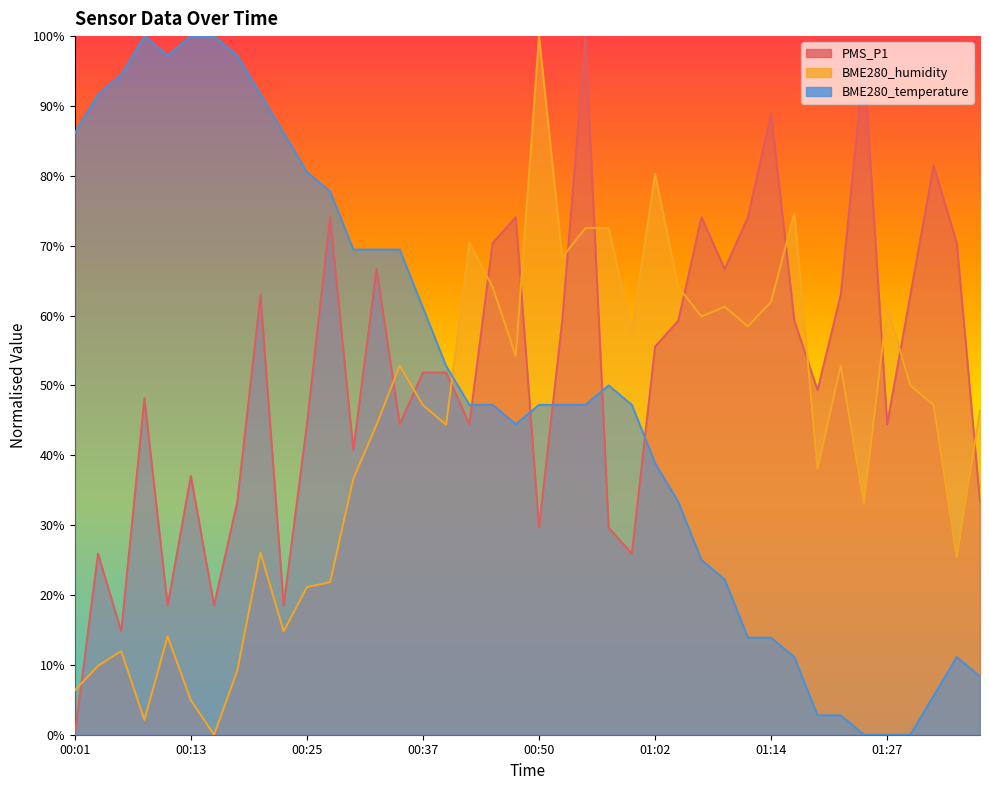

What is the value of the BME280_temperature point at the 4th from the left?

100.0